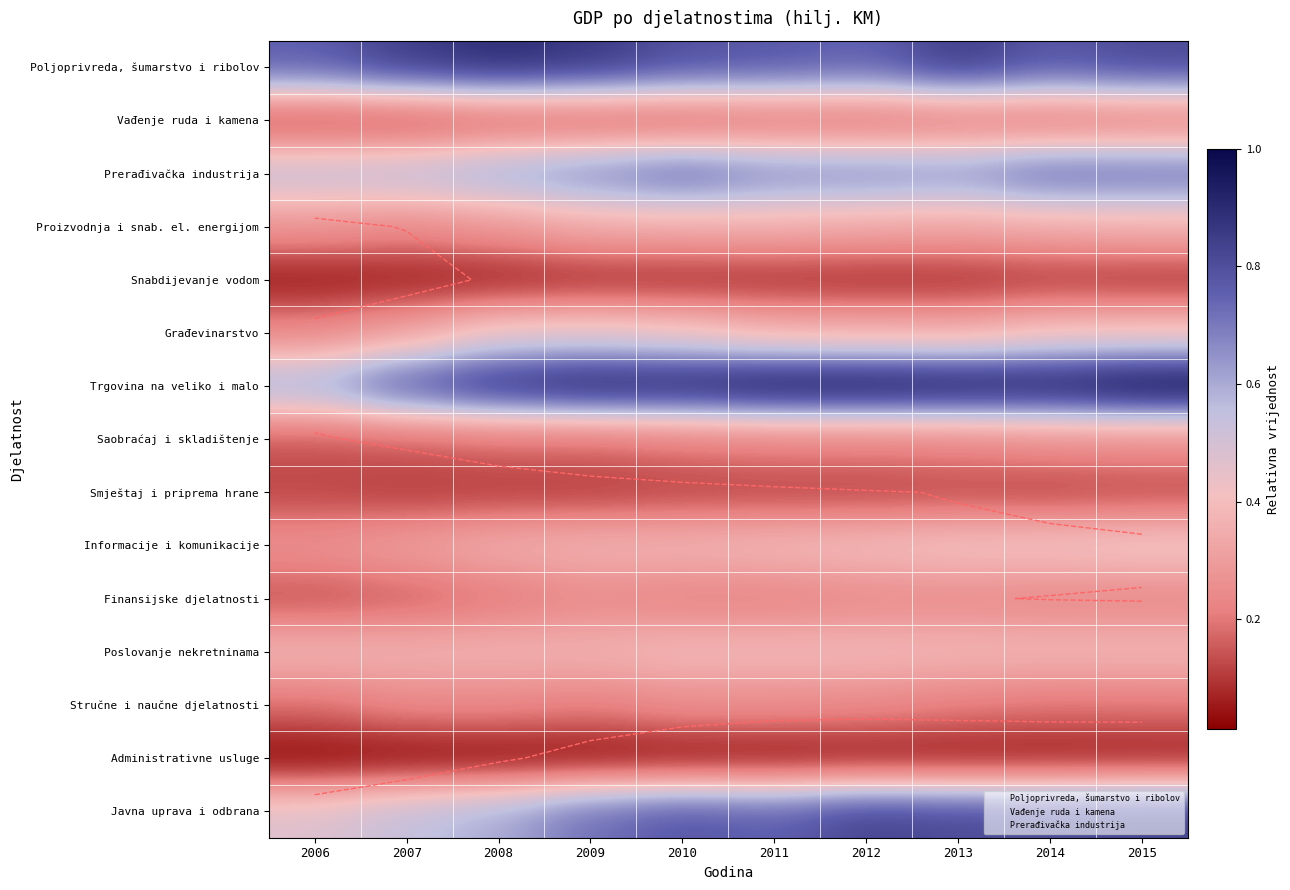

What is the average value of the Javna uprava i odbrana series?

0.7